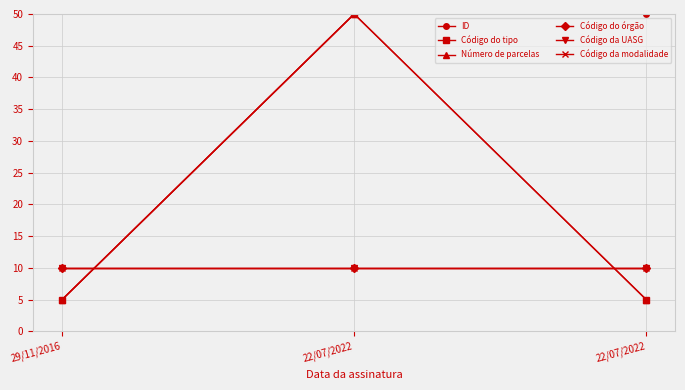

What is the value of the Número de parcelas point at the 2nd from the left?

50.0